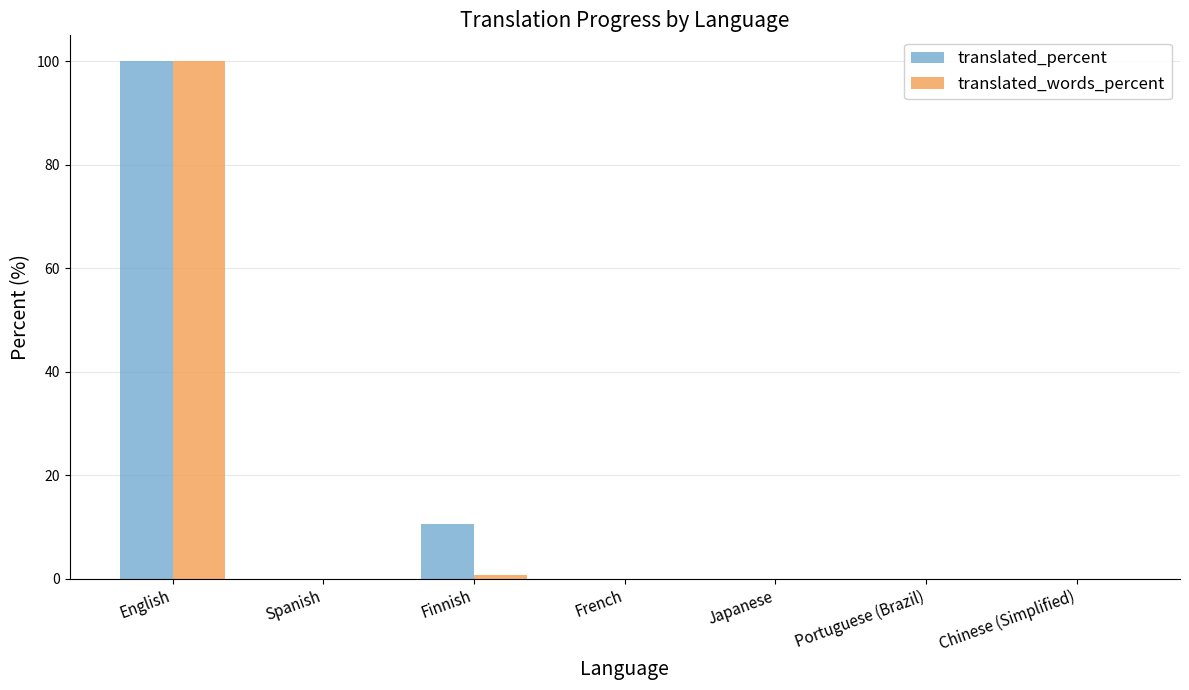

What is the sum of all translated_words_percent values?

100.7